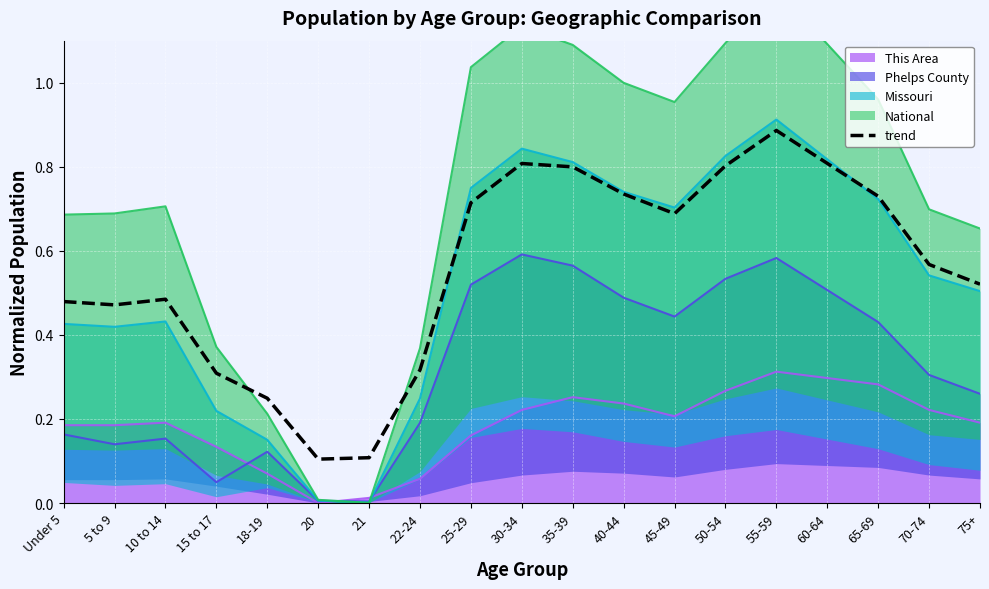

Which label corresponds to the smallest value in the chart?

20